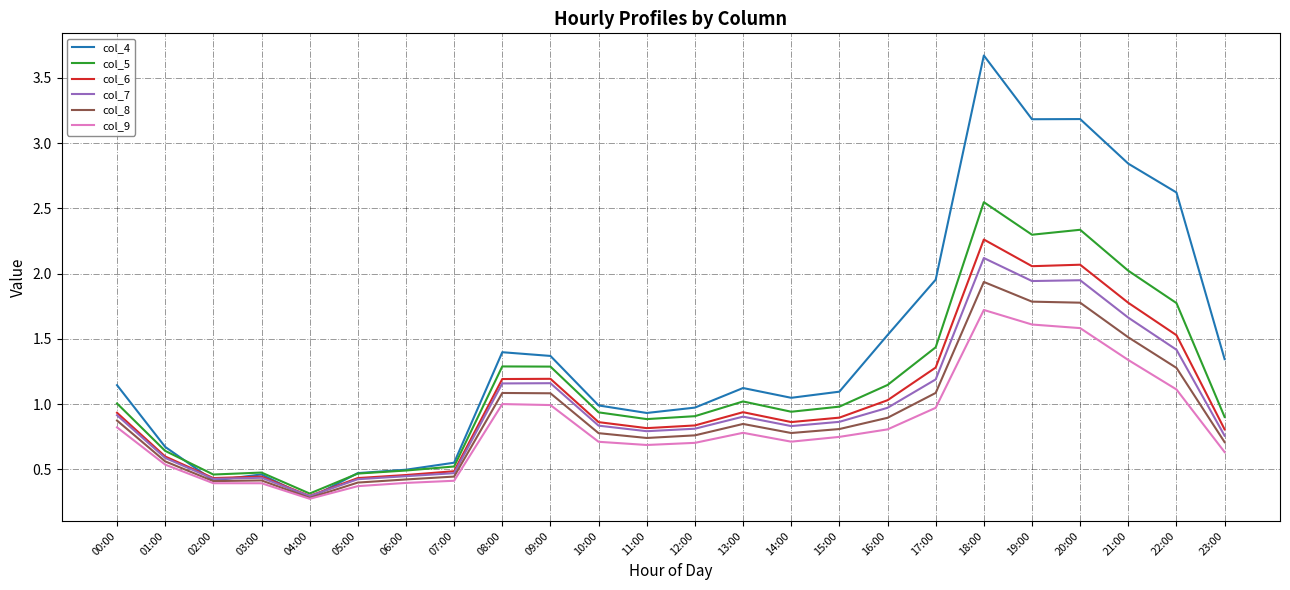

True or false: col_9 has more than 1 interior local peaks.

True